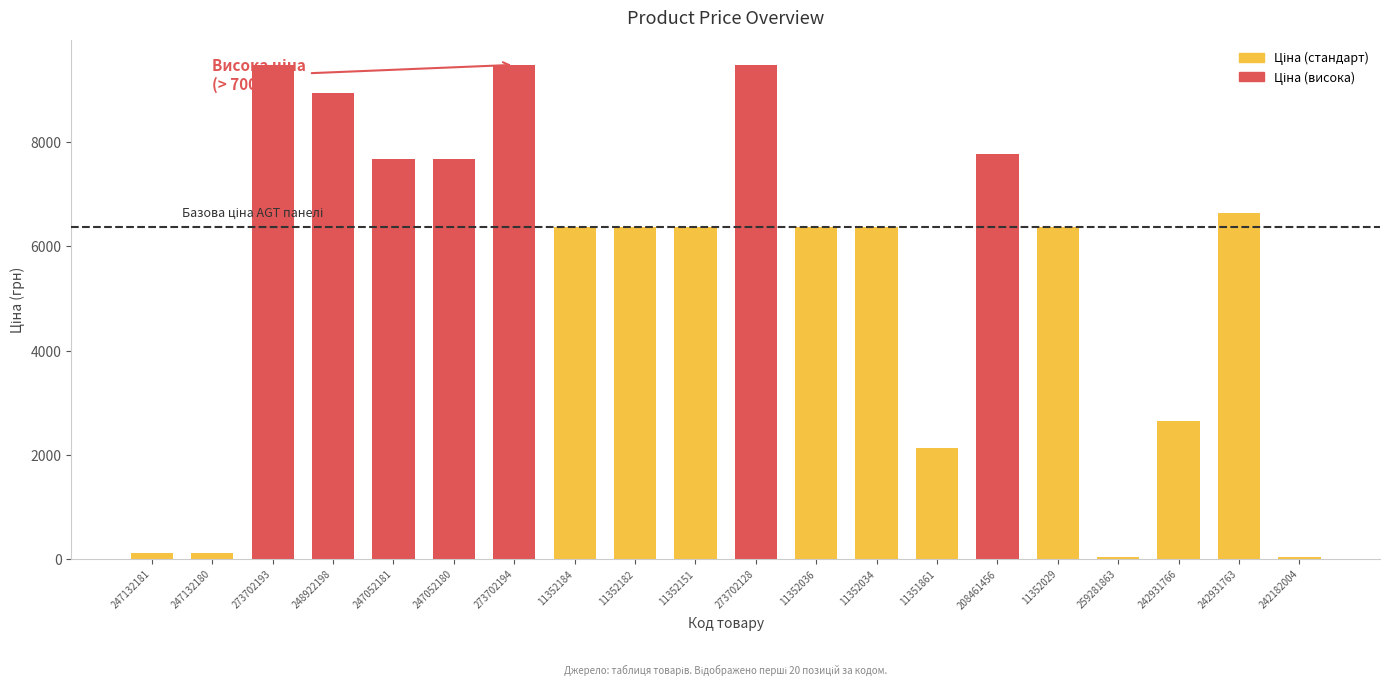

The chart shows a value of 5064.2 at 208461456. True or false?

False